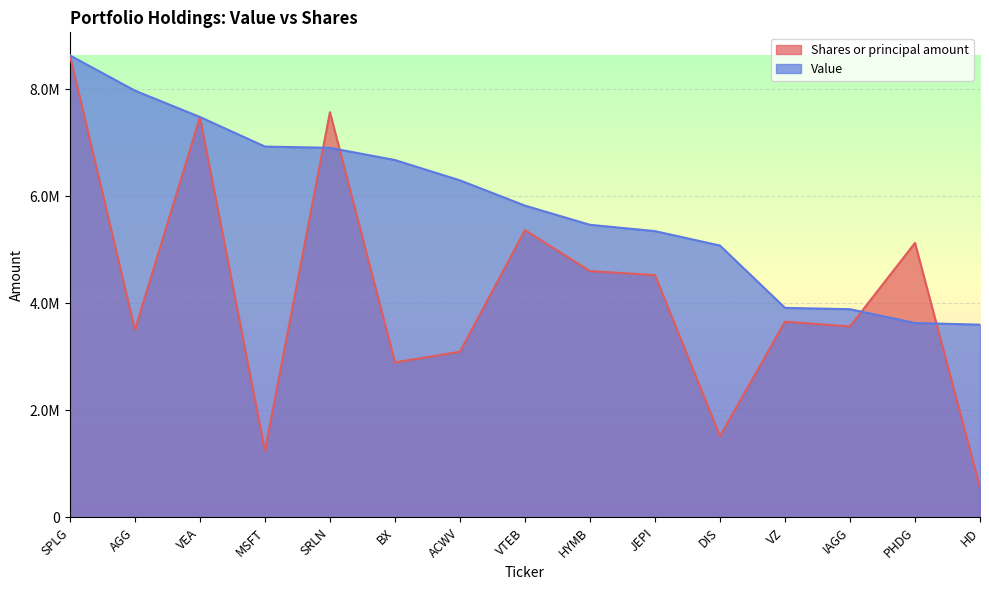

Reading right to left, transcribe all the data shown in this chart.

Shares or principal amount: 554260.6	5131098.9	3568431.1	3658251.2	1516546.7	4529354.8	4603632.9	5369929.5	3094958.2	2896748.4	7574558.6	1241586.2	7481509.1	3505607.5	8636000.0
Value: 3602000.0	3633000.0	3891000.0	3916000.0	5081000.0	5351000.0	5469000.0	5828000.0	6300000.0	6680000.0	6908000.0	6932000.0	7485000.0	7978000.0	8636000.0